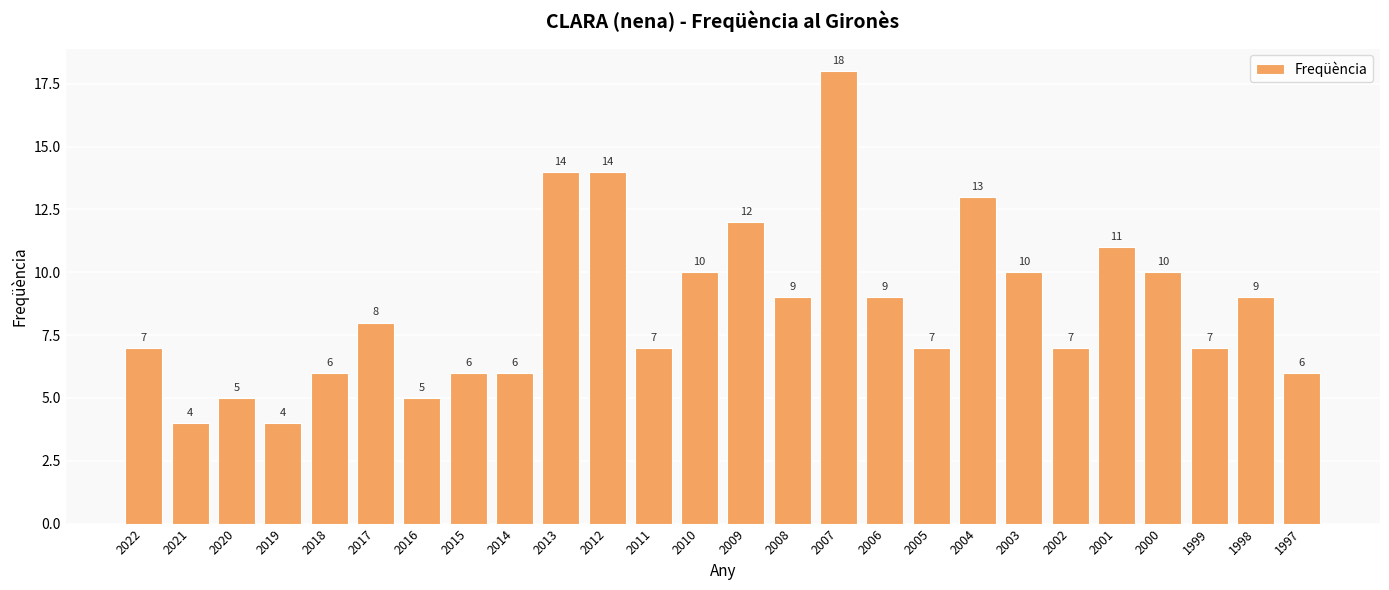

Read the value at 2009.

12